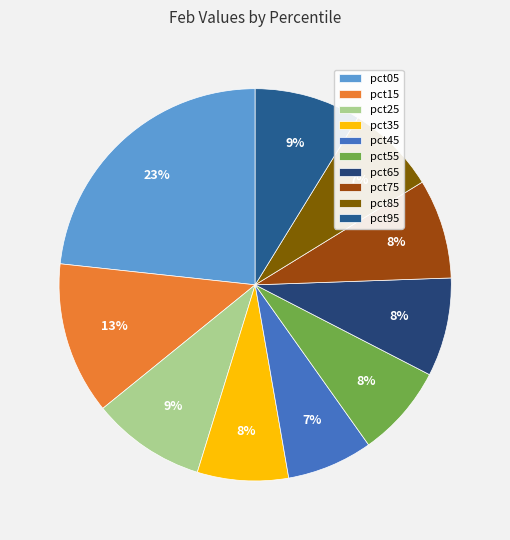

How many slices are in this pie chart?

10